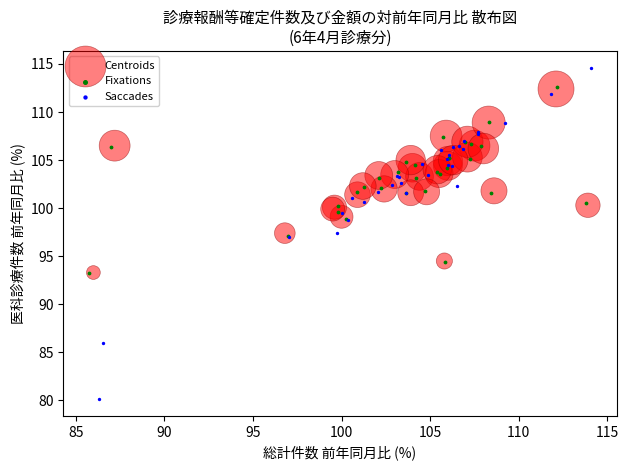

Which series contains the highest Y value?

Saccades